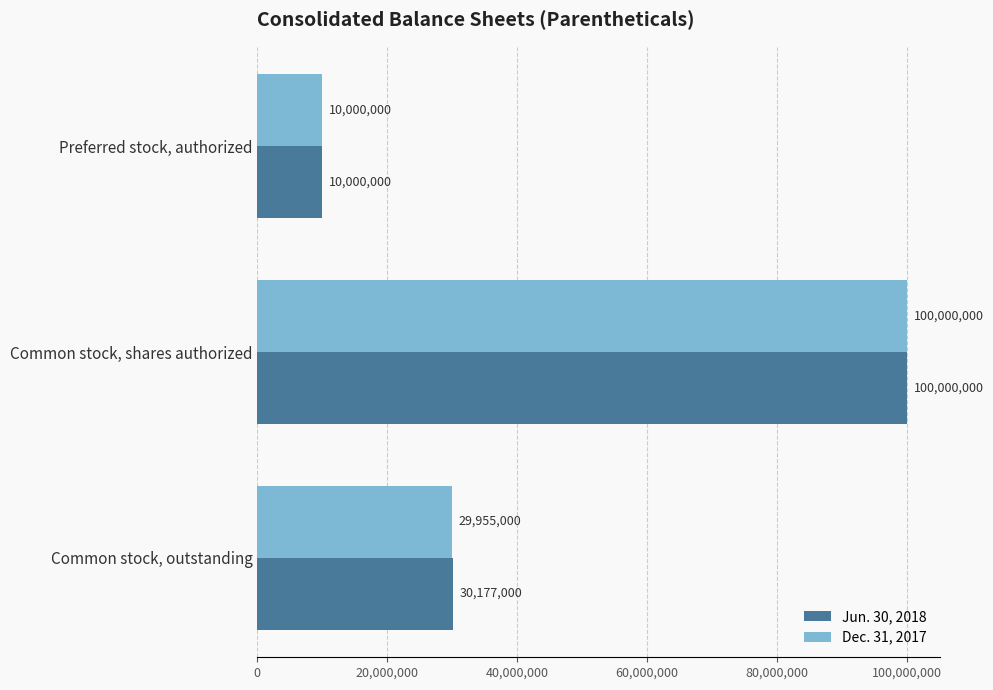

Between Common stock, shares authorized and Common stock, outstanding, which series saw the biggest shift?

Dec. 31, 2017